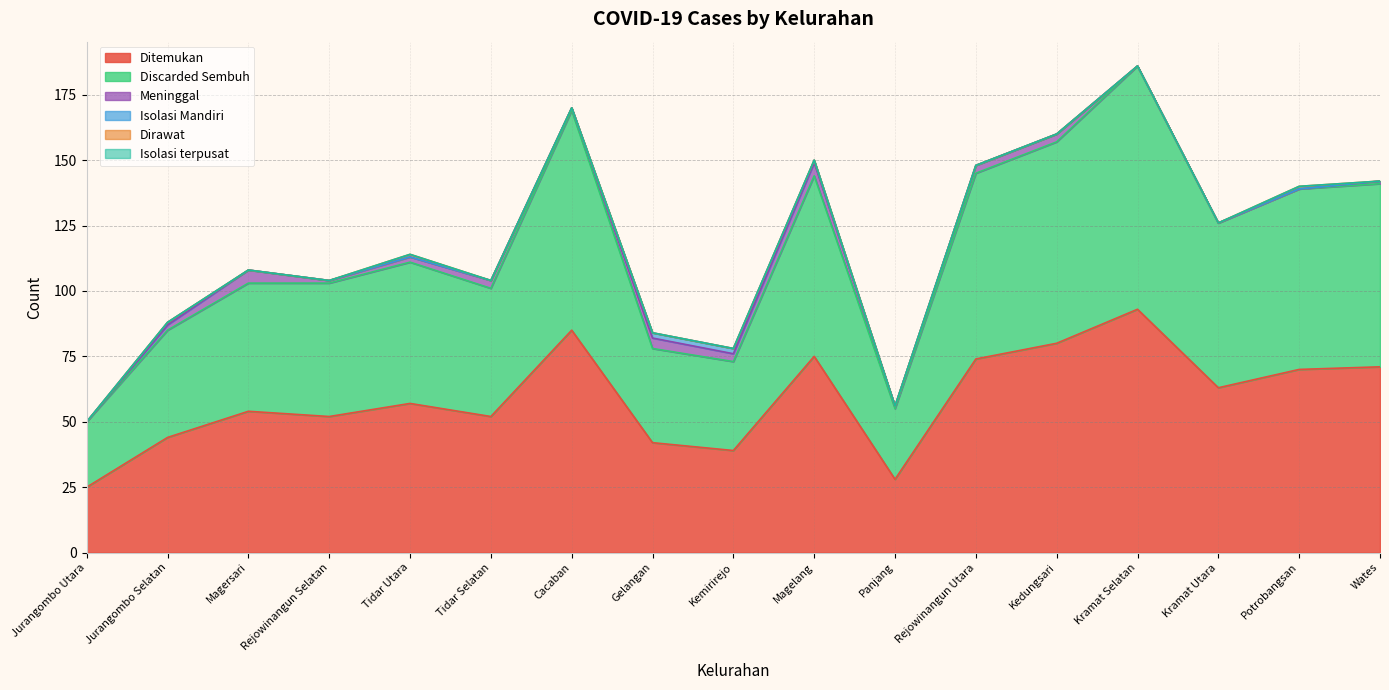

What is the difference between the maximum and second lowest values in the Meninggal series?

5